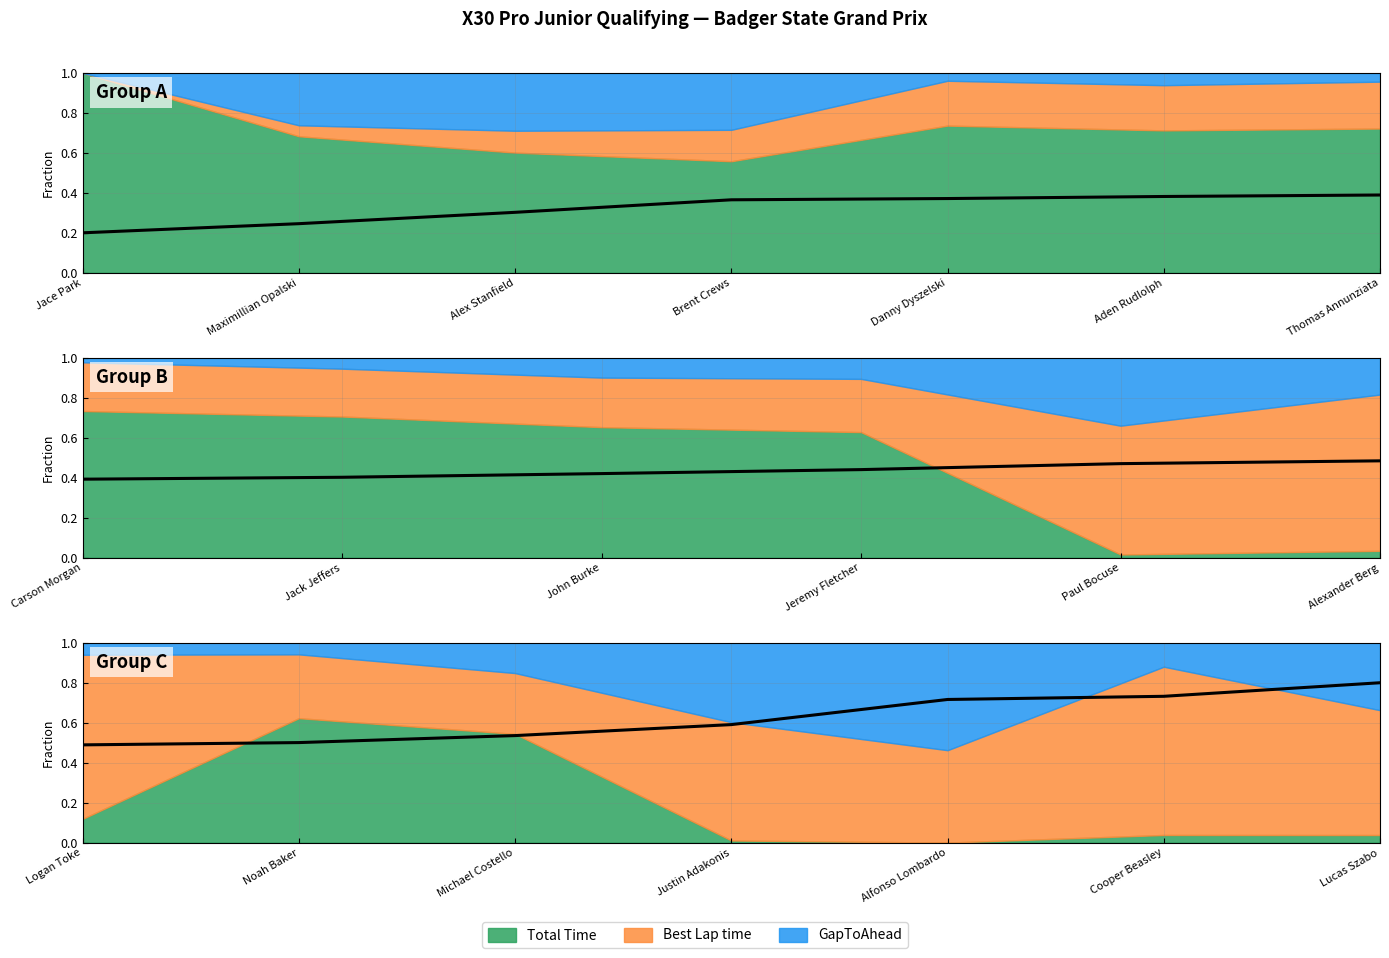

True or false: the data shows 0.4 at Michael Costello.

False